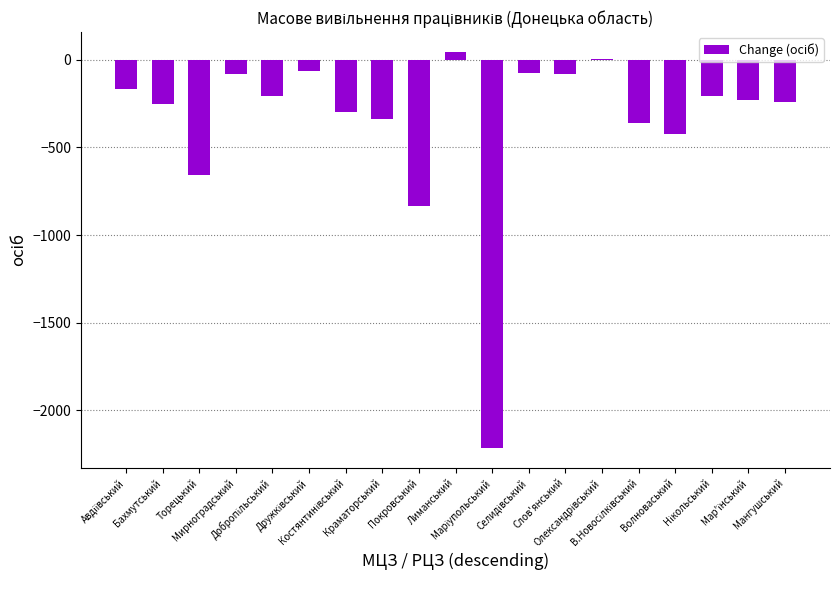

What is the sum of all values?

-6683